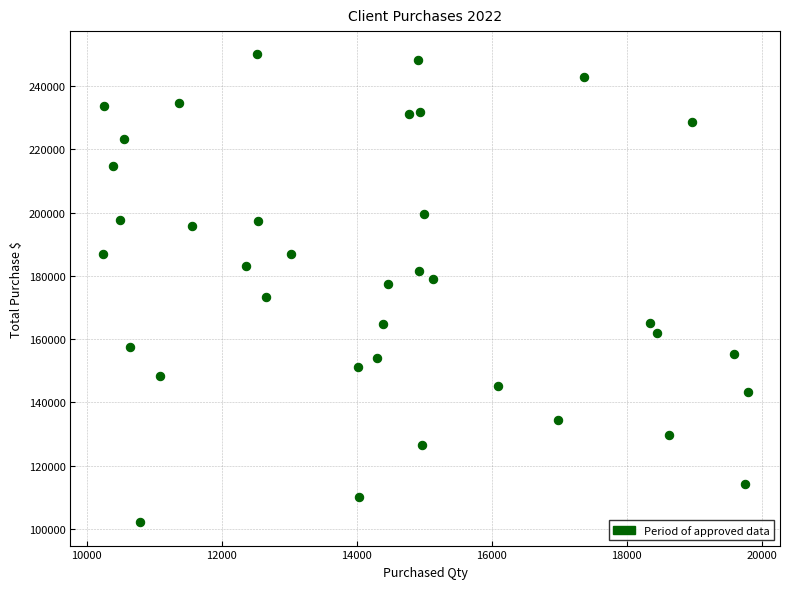

What is the range of Y values (max minus min)?

147818